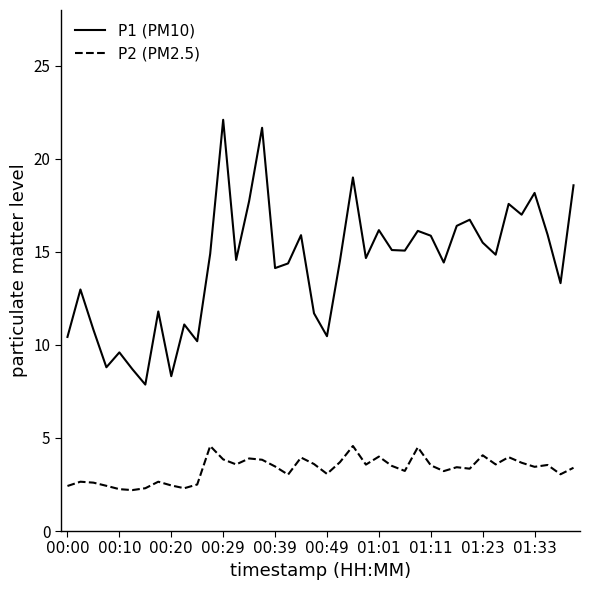

What is the minimum value shown in the chart?

2.2